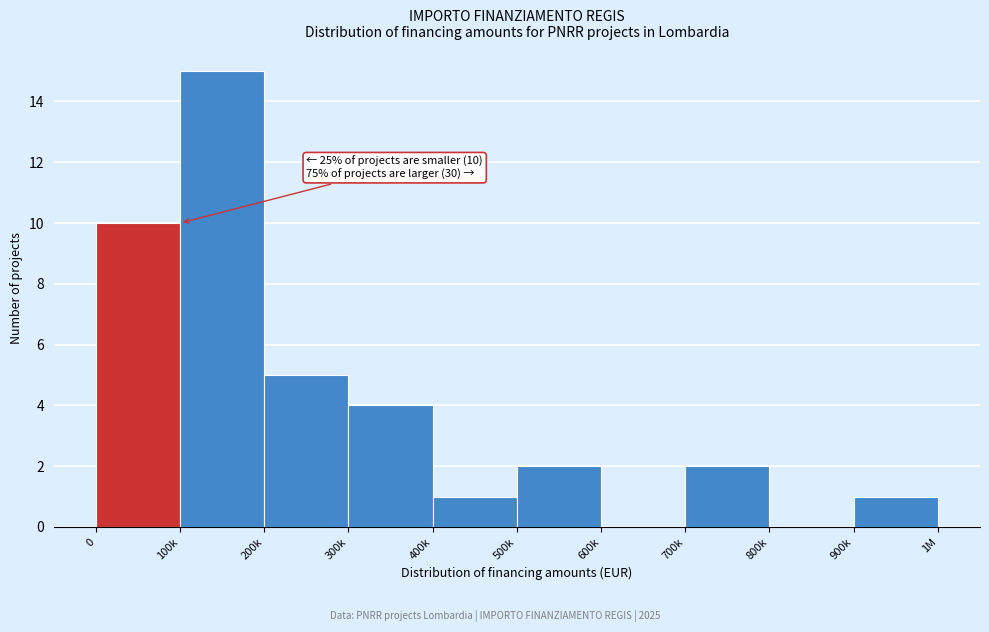

Reading left to right, what are all the values shown in this chart?

0=10	100k=15	200k=5	300k=4	400k=1	500k=2	600k=0	700k=2	800k=0	900k=1